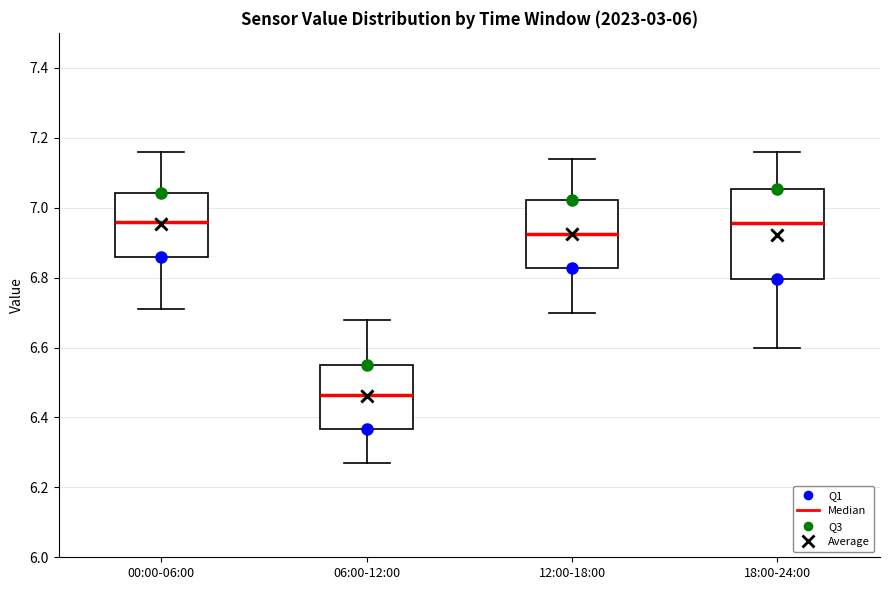

Reading left to right, transcribe this box plot: for each box, give where its median line is, the range the box spans, and where its two whiskers end, as read against the y-axis. The values are not printed on the chart, so give them approximately, as read against the axis.

00:00-06:00: median 6.96, box 6.86 to 7.04, whiskers 6.72 to 7.16
06:00-12:00: median 6.46, box 6.36 to 6.56, whiskers 6.28 to 6.68
12:00-18:00: median 6.92, box 6.82 to 7.02, whiskers 6.70 to 7.14
18:00-24:00: median 6.96, box 6.80 to 7.06, whiskers 6.60 to 7.16